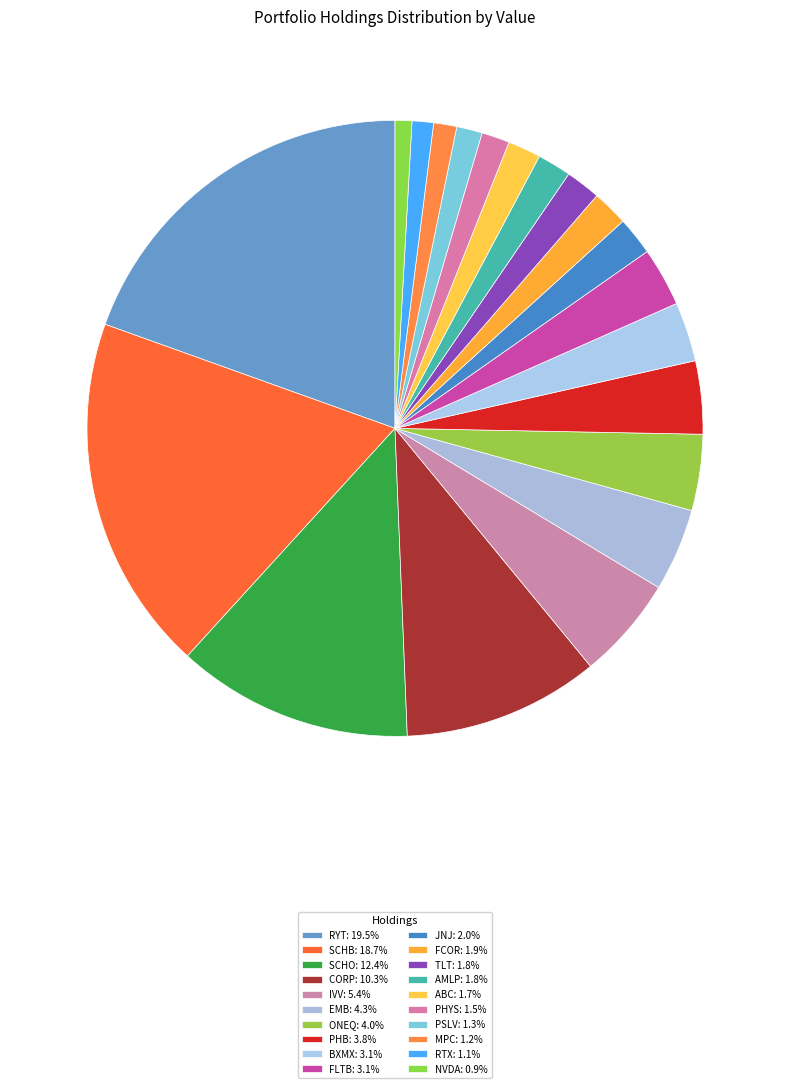

The CORP slice represents 1% of the pie. True or false?

False